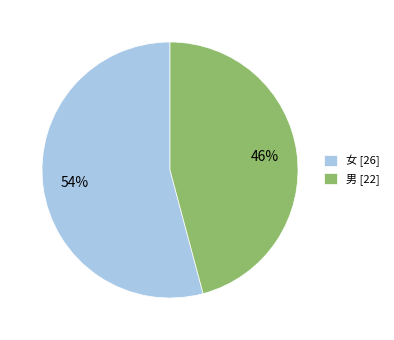

Which category has the smallest portion of the pie?

男